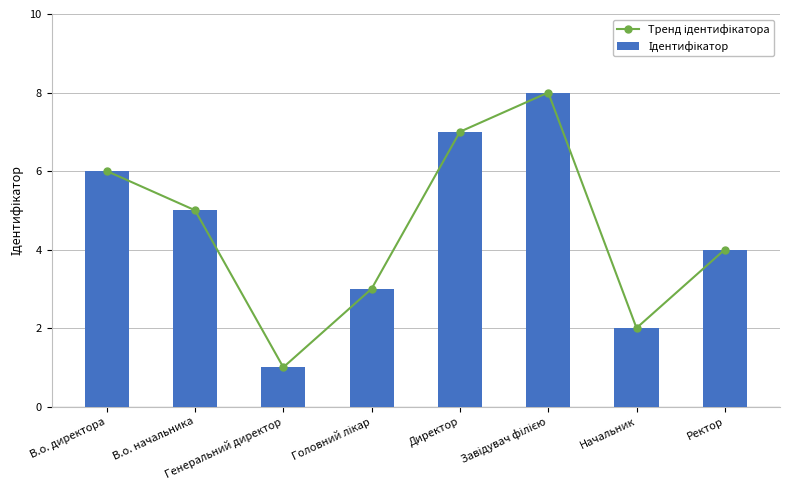

What is the smallest value displayed?

1